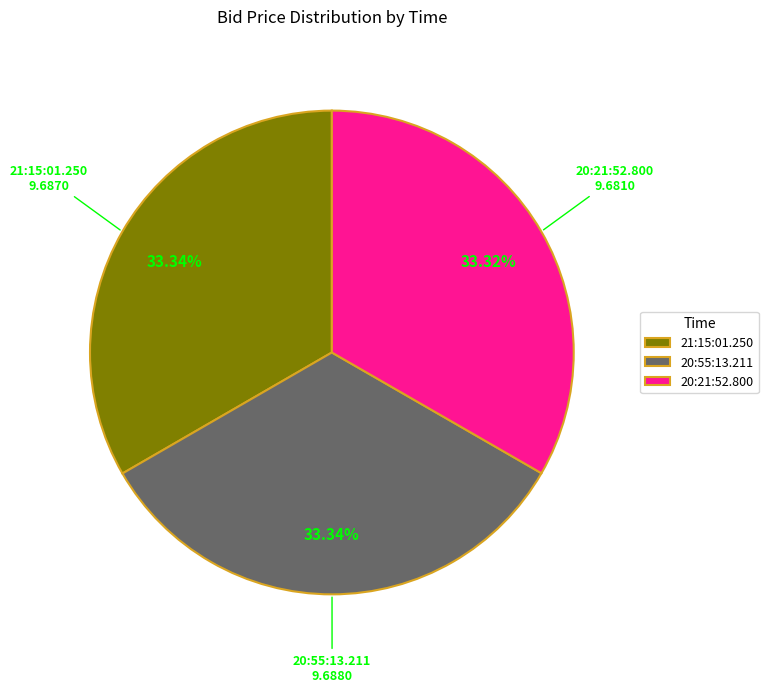

Combined, what portion of the pie is 20:21:52.800 and 20:55:13.211?

66.7%